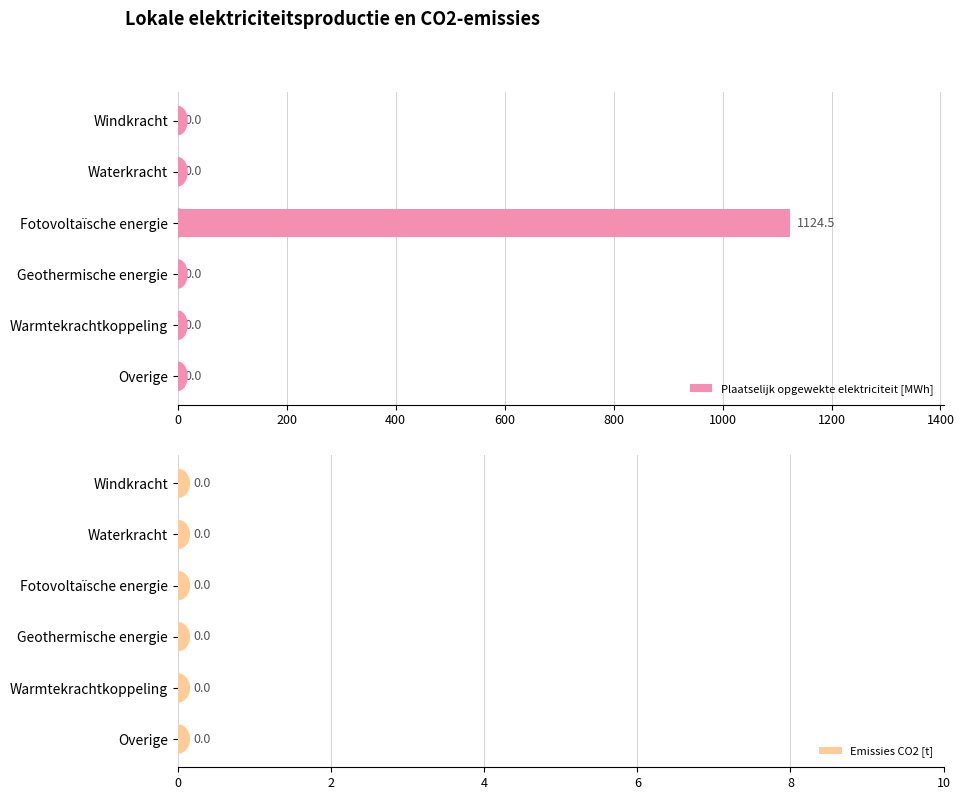

The chart shows a value of 636.7 at Geothermische energie. True or false?

False